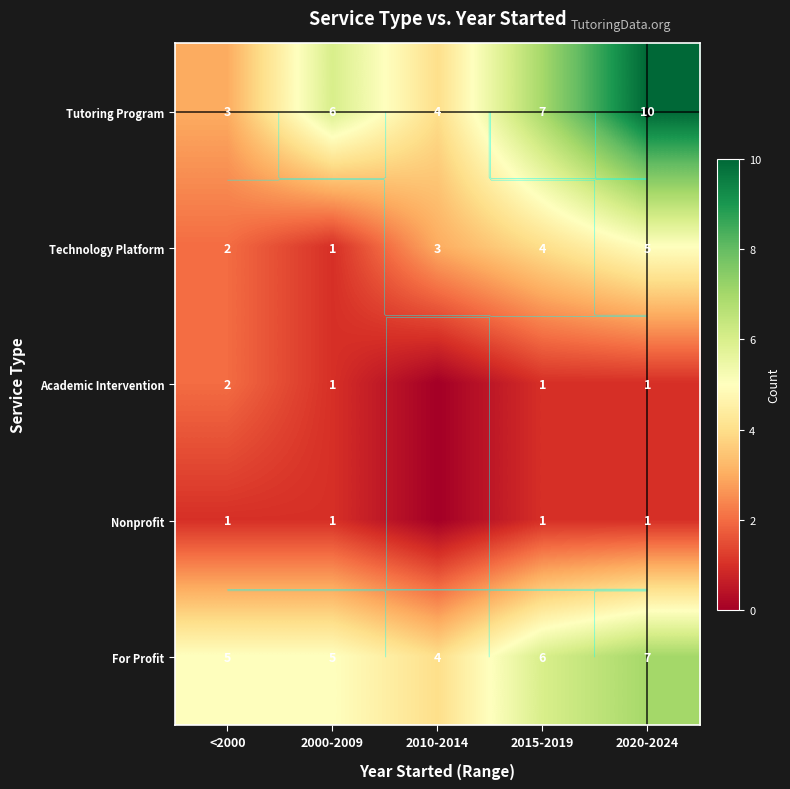

Read the Tutoring Program value at 2020-2024.

10